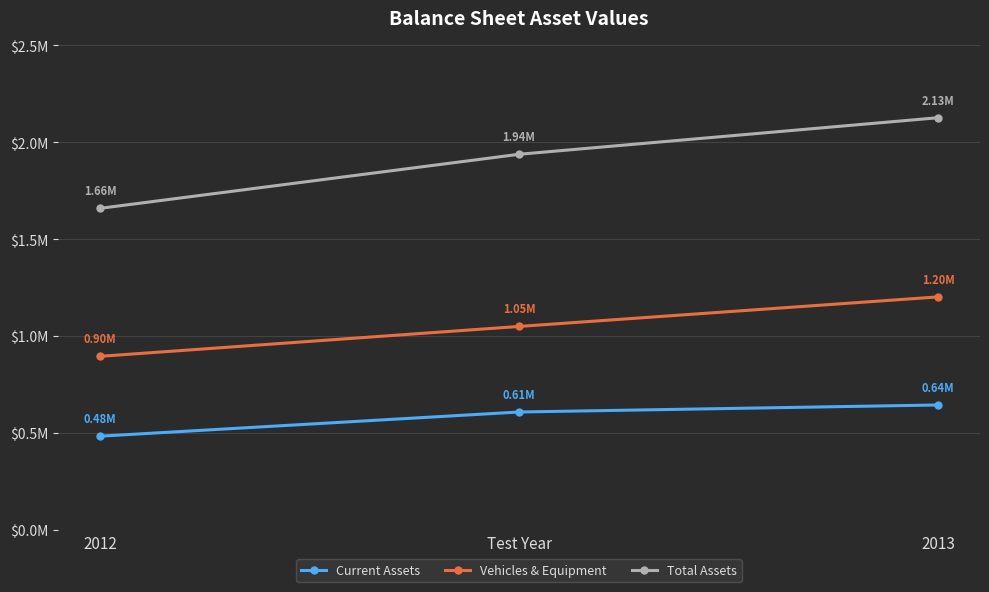

Where does the Vehicles & Equipment series first go above 1049486?

Test Year